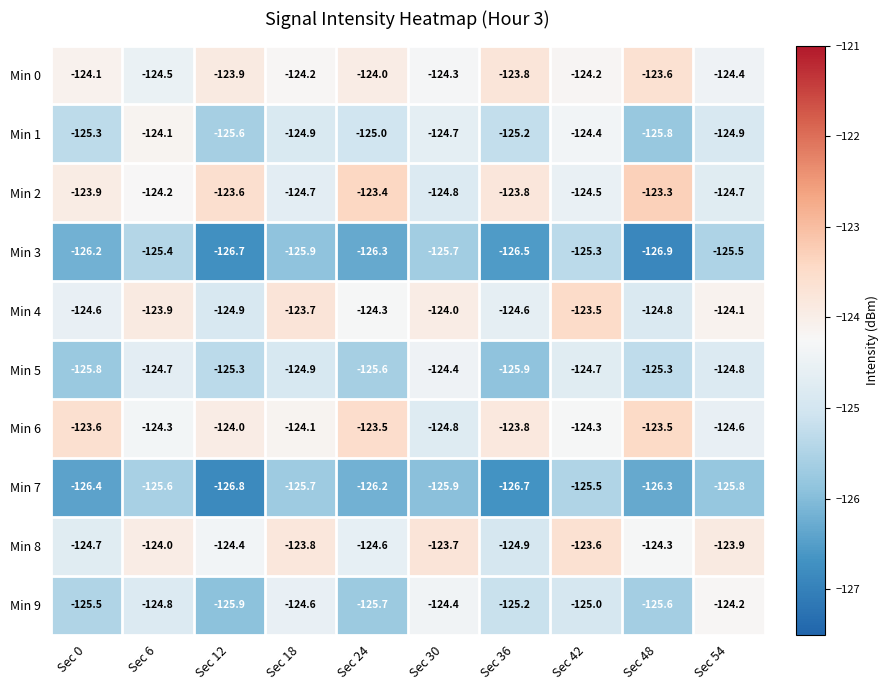

What is the minimum value shown in the chart?

-126.9